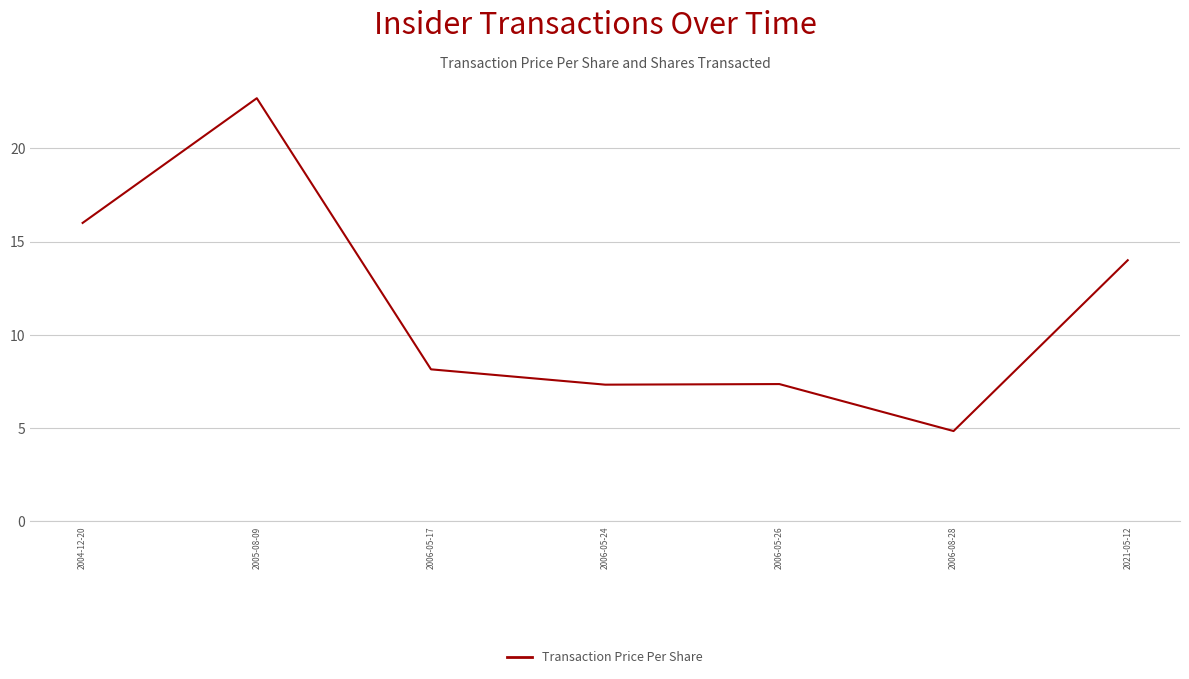

What is the average value?

11.5